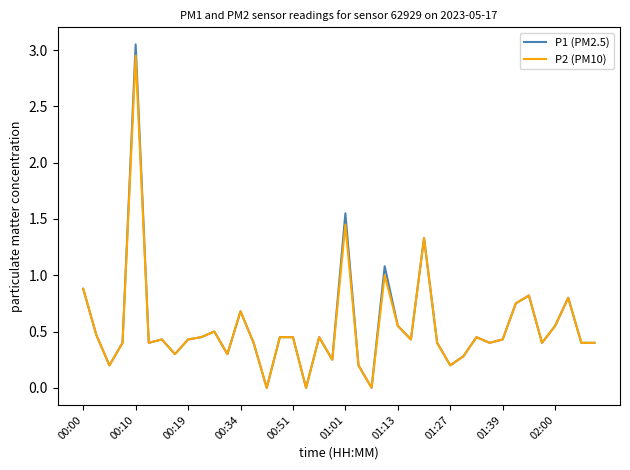

Which series has the largest range (max minus min)?

P1 (PM2.5)